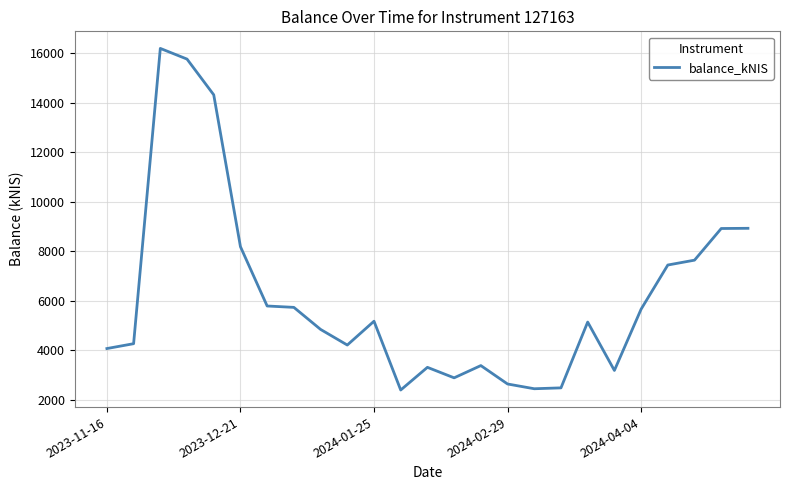

What is the difference between the maximum and minimum values?

13777.2